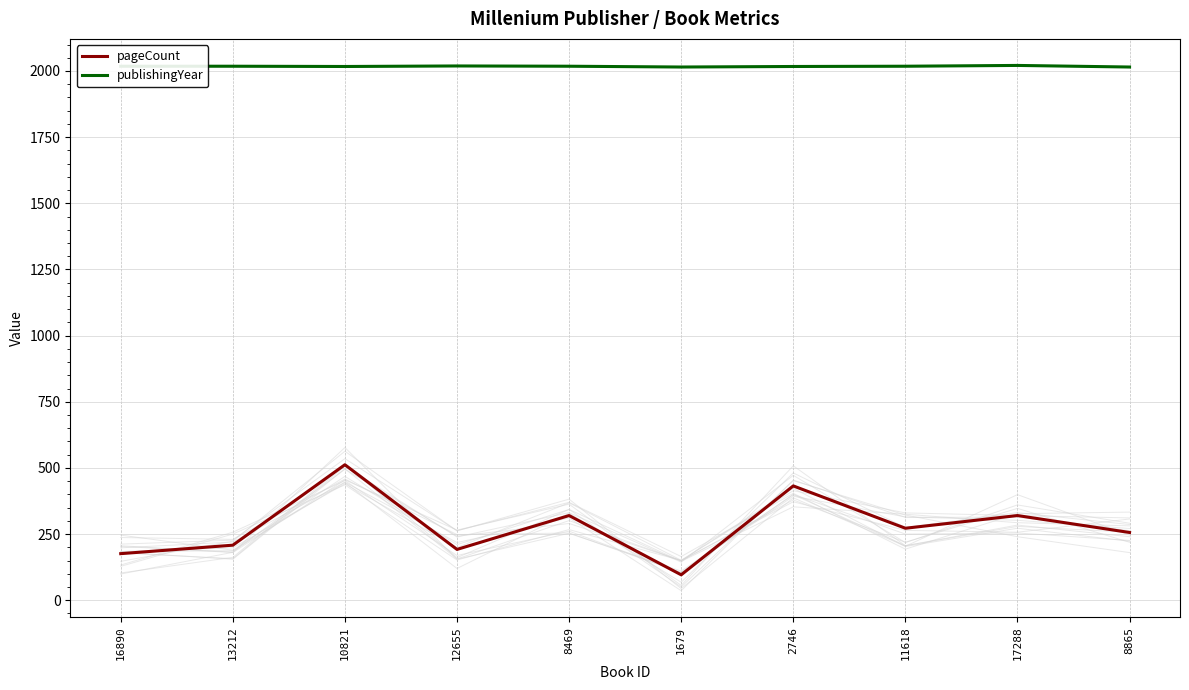

The publishingYear series shows 2018 at 16890. True or false?

True